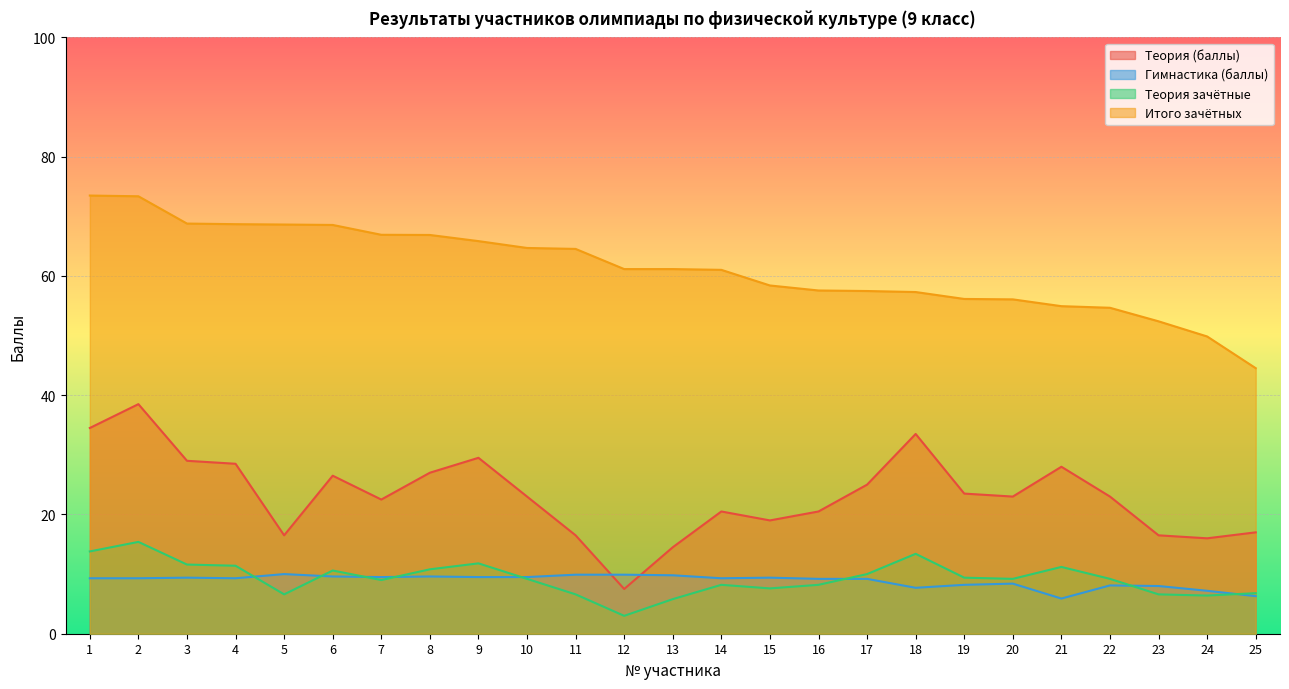

What is the difference between the maximum and minimum values in the Гимнастика (баллы) series?

4.1